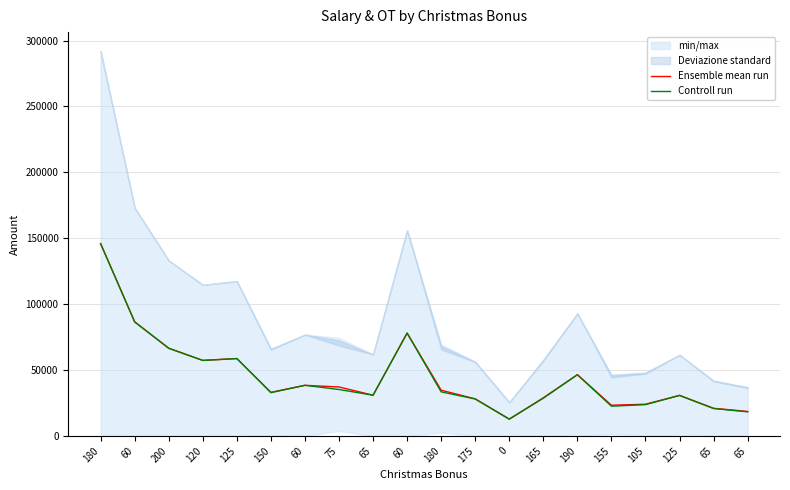

True or false: Ensemble mean run and Controll run intersect in this chart.

False